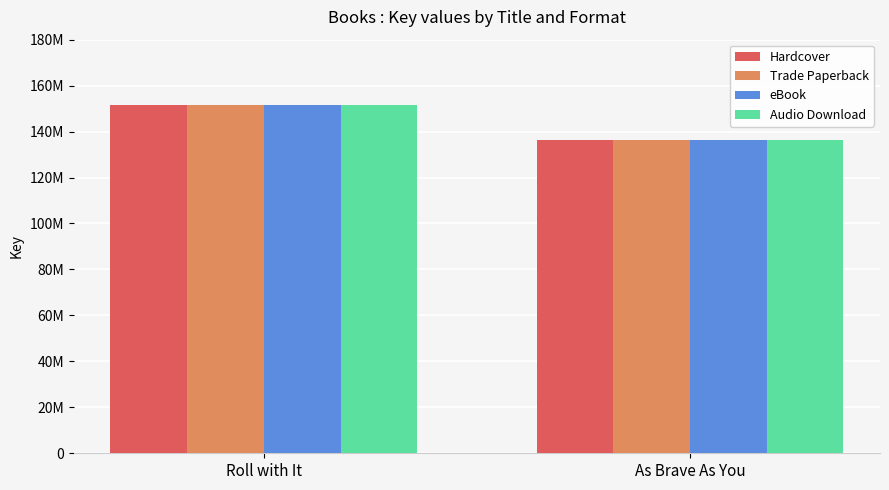

What are all the series names shown in the legend?

Hardcover, Trade Paperback, eBook, Audio Download